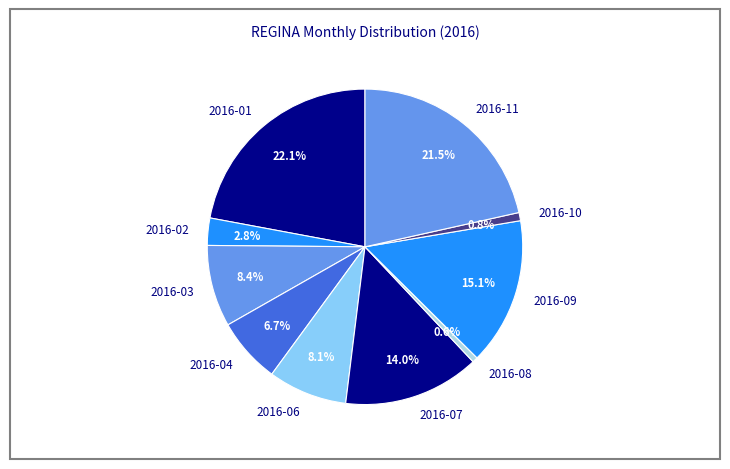

What percentage is the 2016-02 slice, to the nearest percent?

3%